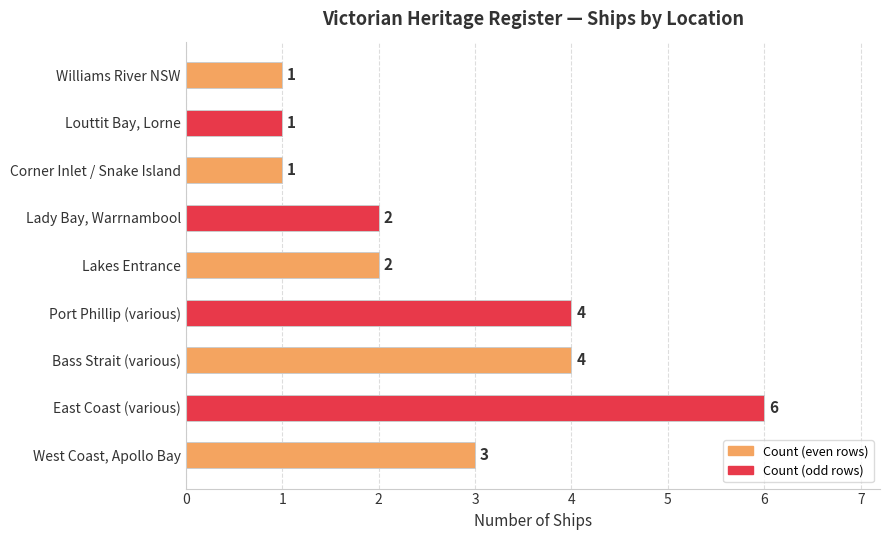

The value at Bass Strait (various) is 4. True or false?

True